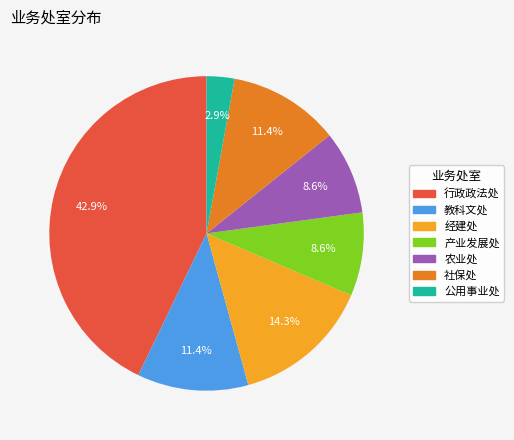

Does 教科文处 represent more than half of the total?

No